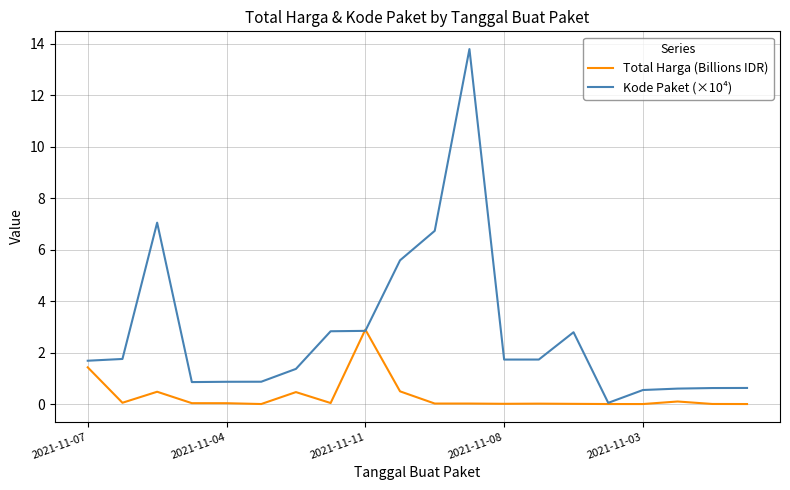

What is the greatest value displayed?

13.8